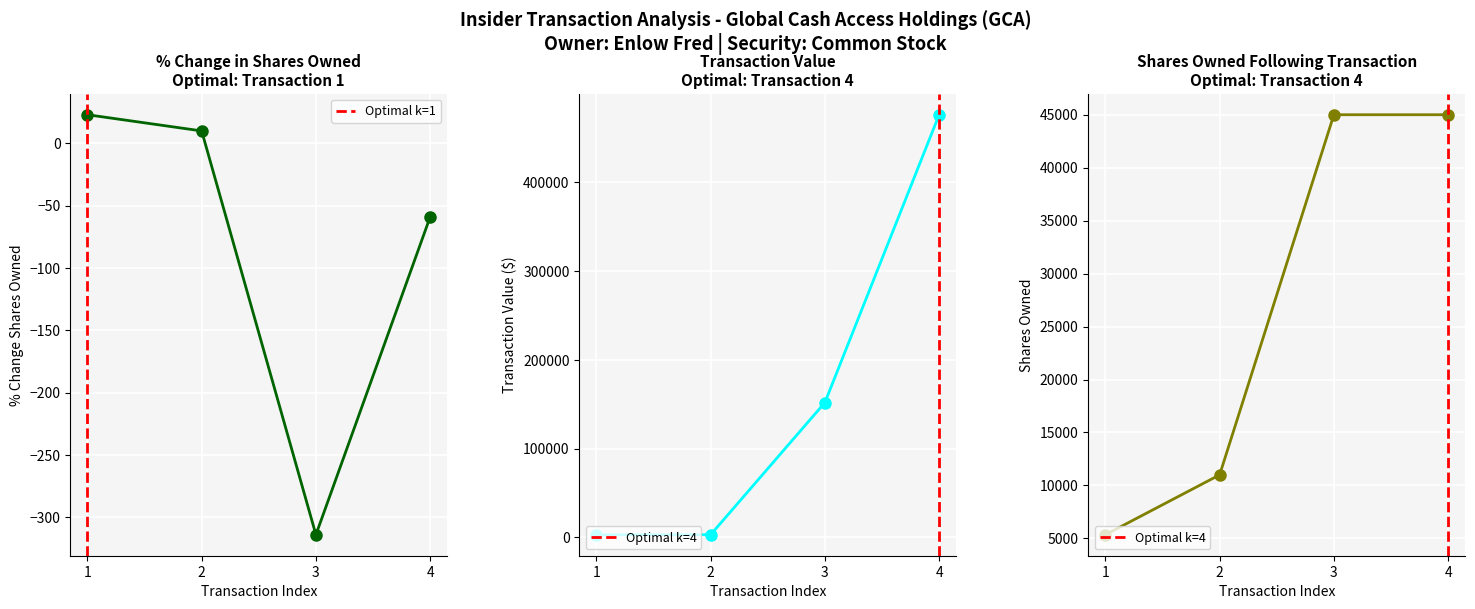

List the labels in order of sharesOwnedFollowingTransaction value, smallest first.

1, 2, 3, 4